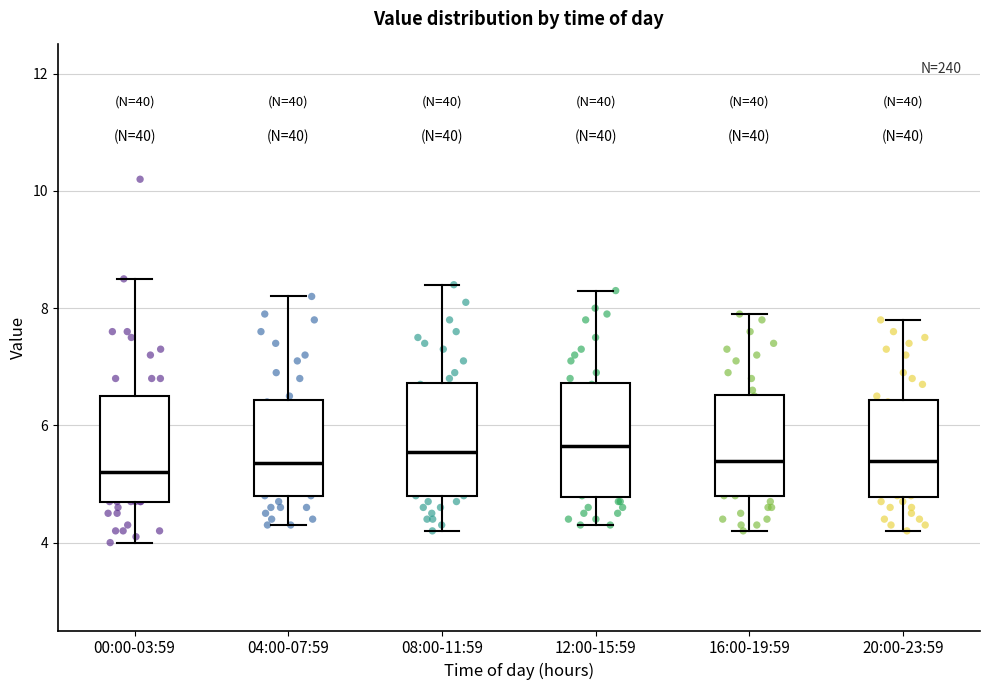

Reading left to right, read every box against the y-axis: the position of its median line, the range the box covers, and the ends of its whiskers. The values are not printed on the chart, so give them approximately, as read against the axis.

00:00-03:59: median 5.2, box 4.8 to 6.6, whiskers 4.0 to 8.6
04:00-07:59: median 5.4, box 4.8 to 6.4, whiskers 4.4 to 8.2
08:00-11:59: median 5.6, box 4.8 to 6.8, whiskers 4.2 to 8.4
12:00-15:59: median 5.6, box 4.8 to 6.8, whiskers 4.4 to 8.4
16:00-19:59: median 5.4, box 4.8 to 6.6, whiskers 4.2 to 8.0
20:00-23:59: median 5.4, box 4.8 to 6.4, whiskers 4.2 to 7.8